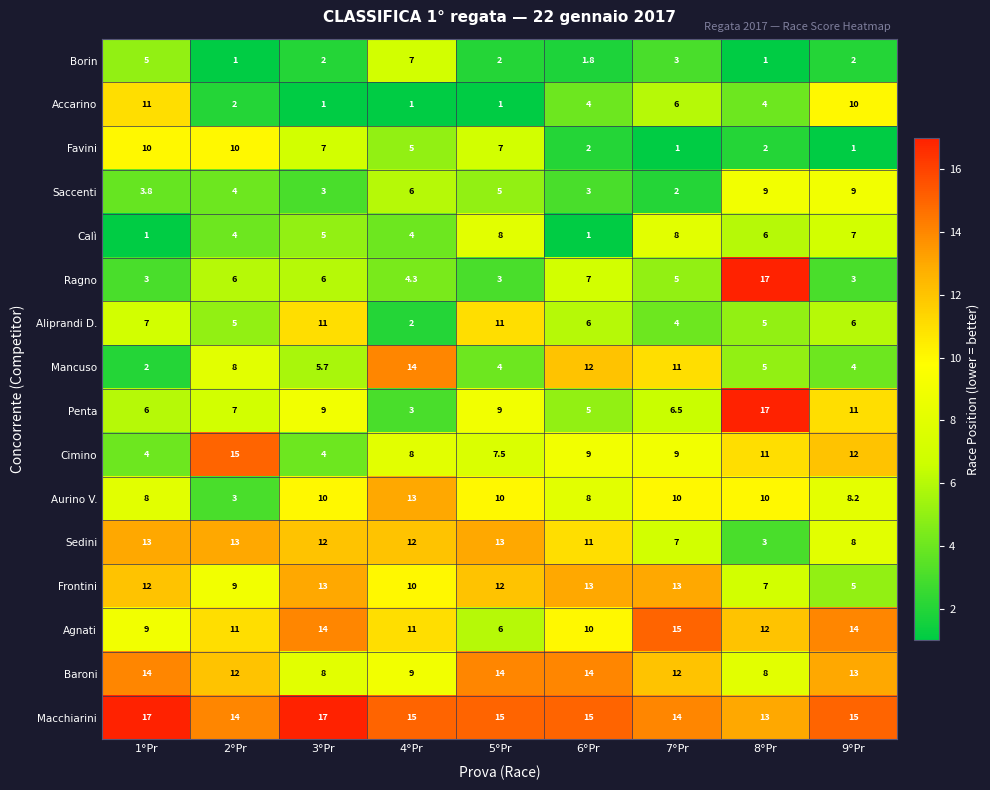

What is the smallest value displayed?

1.0